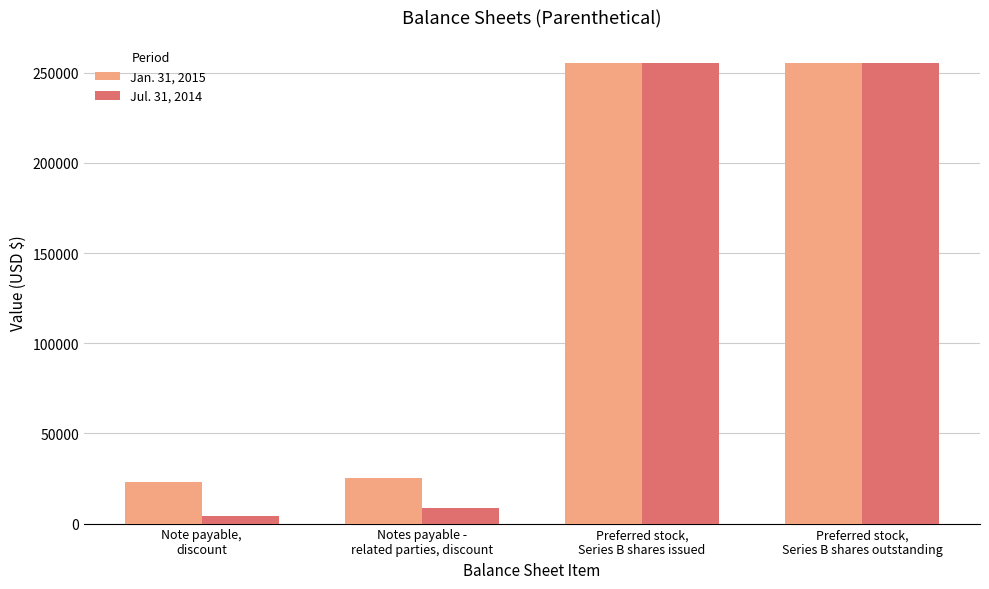

Between Notes payable -
related parties, discount and Preferred stock,
Series B shares outstanding, which series saw the biggest shift?

Jul. 31, 2014